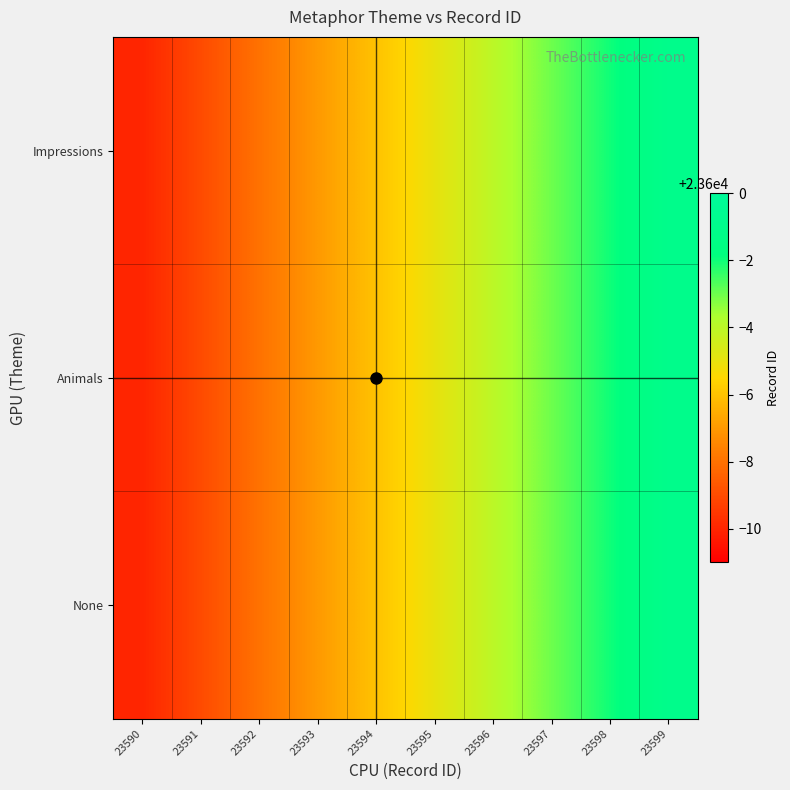

Reading left to right, list all the values displayed in this chart.

Impressions: 23590=23590	23591=23591	23592=23592	23593=23593	23594=23594	23595=23595	23596=23596	23597=23597	23598=23598	23599=23599
Animals: 23590=23590	23591=23591	23592=23592	23593=23593	23594=23594	23595=23595	23596=23596	23597=23597	23598=23598	23599=23599
None: 23590=23590	23591=23591	23592=23592	23593=23593	23594=23594	23595=23595	23596=23596	23597=23597	23598=23598	23599=23599